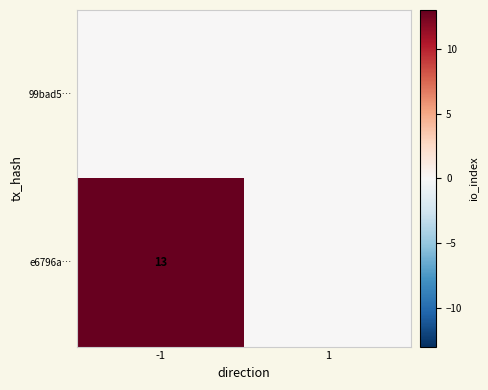

Which series has the largest total across all categories?

e6796a…